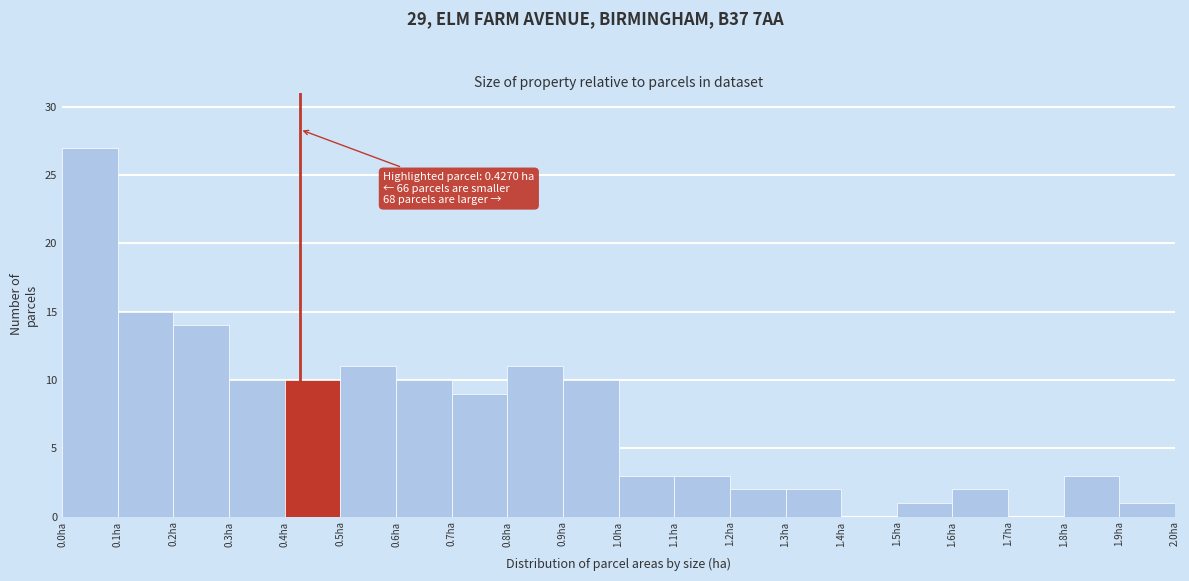

Over which range of the x-axis is the bar tallest?

0.0 to 0.1